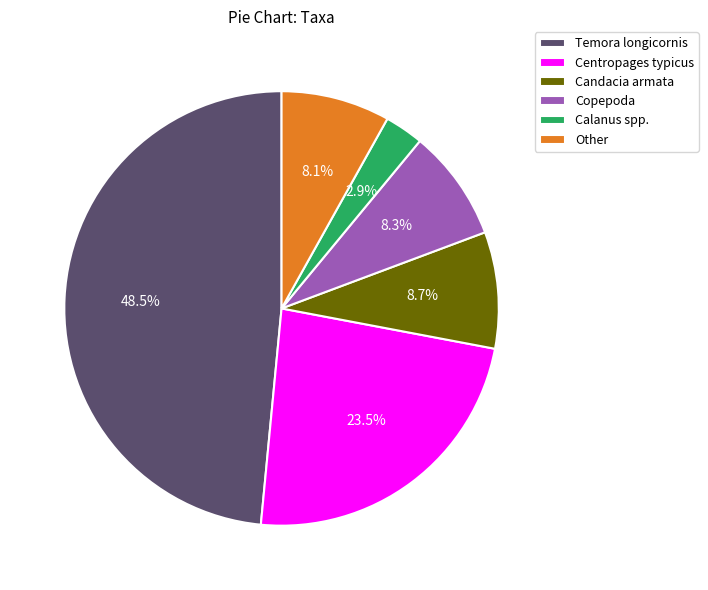

To the nearest percent, what is the average slice percentage?

17%